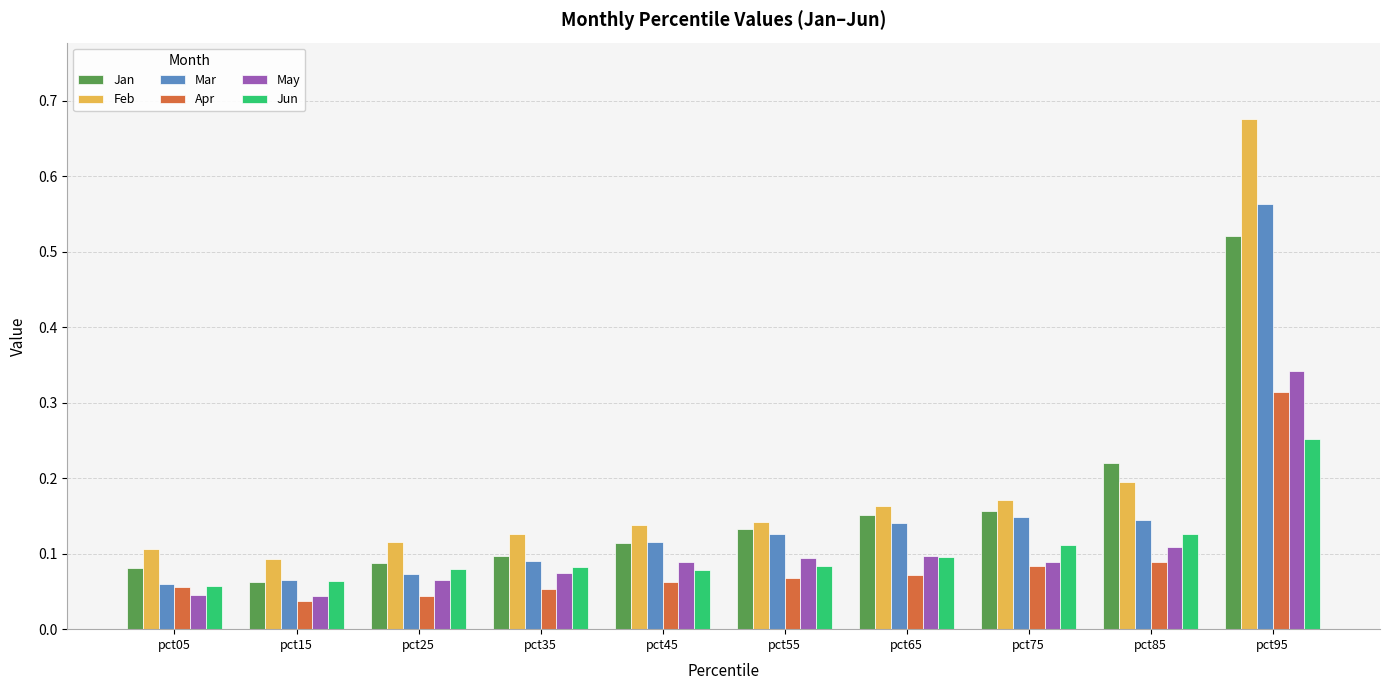

How many groups of bars are there?

10